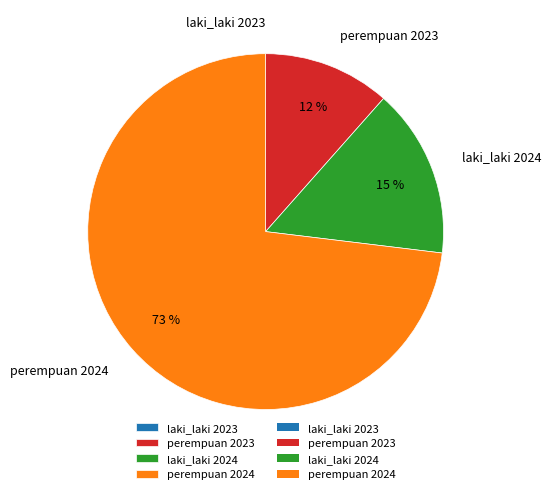

The laki_laki 2024 slice represents 15% of the pie. True or false?

True